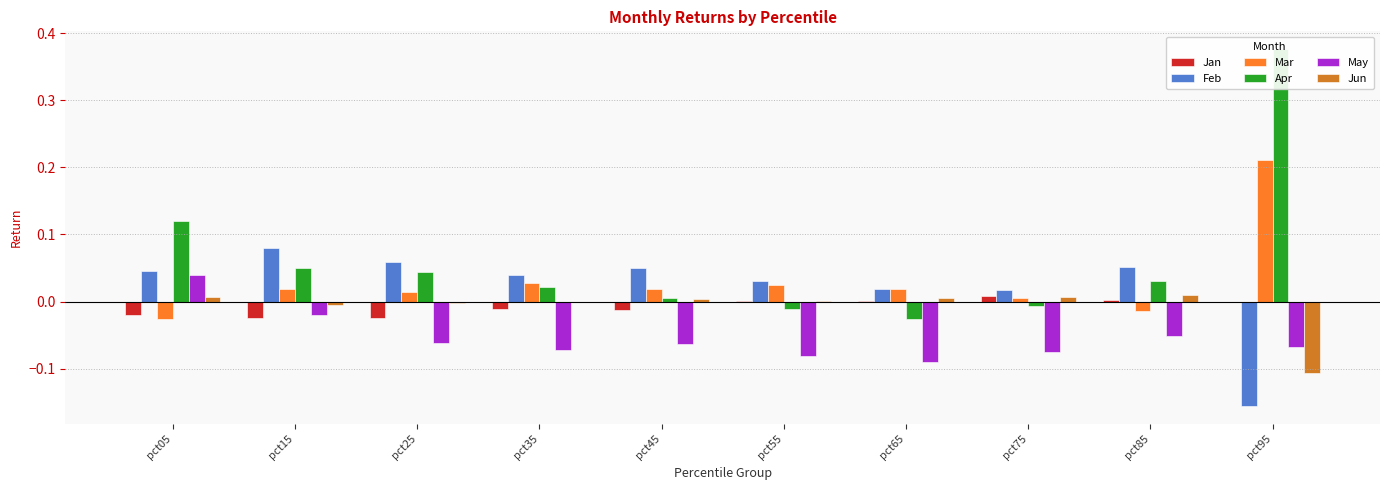

Reading left to right, what are all the values shown in this chart?

Jan: pct05=-0.0	pct15=-0.0	pct25=-0.0	pct35=-0.0	pct45=-0.0	pct55=0.0	pct65=0.0	pct75=0.0	pct85=0.0	pct95=-0.0
Feb: pct05=0.0	pct15=0.1	pct25=0.1	pct35=0.0	pct45=0.0	pct55=0.0	pct65=0.0	pct75=0.0	pct85=0.1	pct95=-0.2
Mar: pct05=-0.0	pct15=0.0	pct25=0.0	pct35=0.0	pct45=0.0	pct55=0.0	pct65=0.0	pct75=0.0	pct85=-0.0	pct95=0.2
Apr: pct05=0.1	pct15=0.1	pct25=0.0	pct35=0.0	pct45=0.0	pct55=-0.0	pct65=-0.0	pct75=-0.0	pct85=0.0	pct95=0.4
May: pct05=0.0	pct15=-0.0	pct25=-0.1	pct35=-0.1	pct45=-0.1	pct55=-0.1	pct65=-0.1	pct75=-0.1	pct85=-0.1	pct95=-0.1
Jun: pct05=0.0	pct15=-0.0	pct25=-0.0	pct35=-0.0	pct45=0.0	pct55=0.0	pct65=0.0	pct75=0.0	pct85=0.0	pct95=-0.1